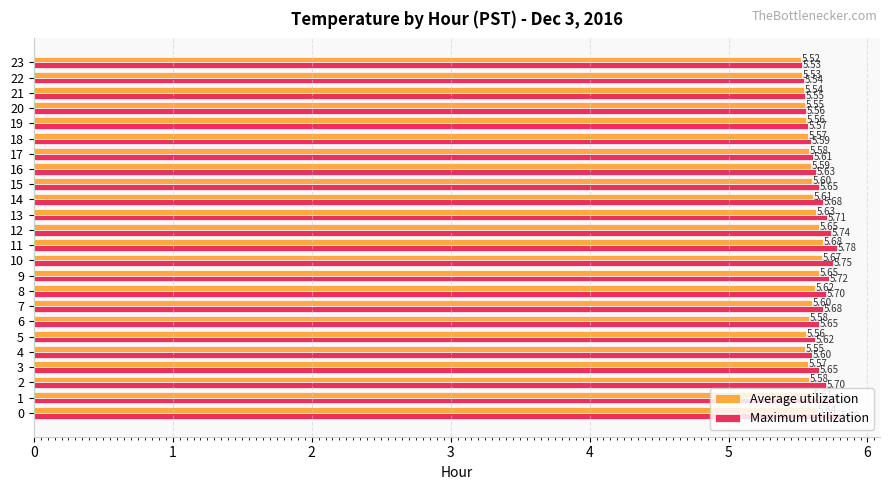

List the series in order of their peak value, highest first.

Maximum utilization, Average utilization